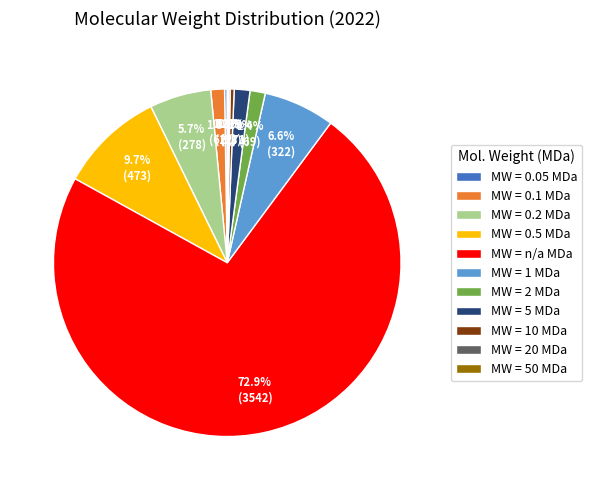

To the nearest percent, what is the difference between the largest and smallest slice percentages?

73%